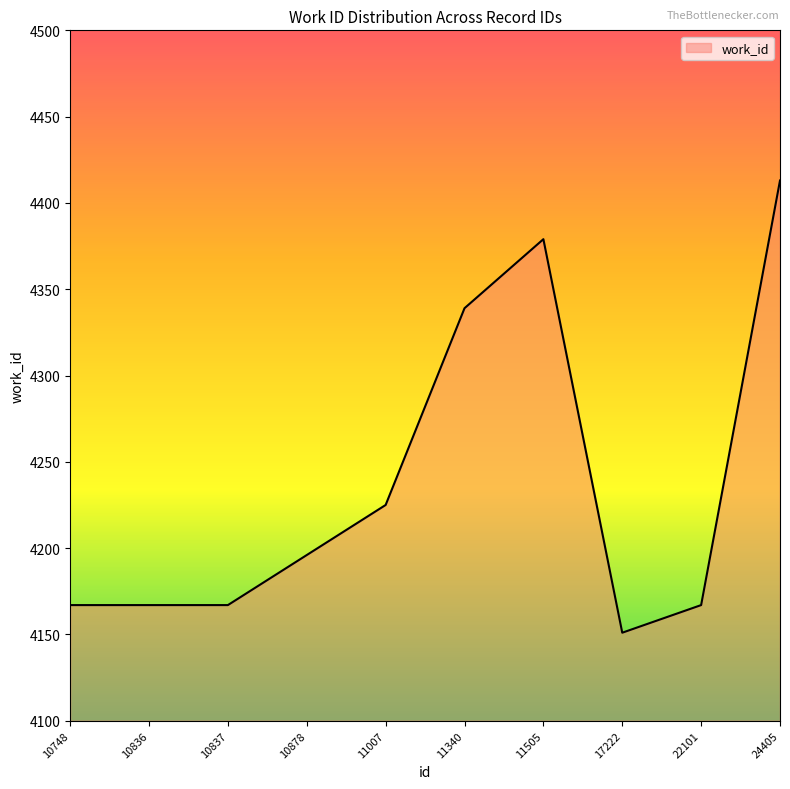

The value at 11340 is 4339. True or false?

True